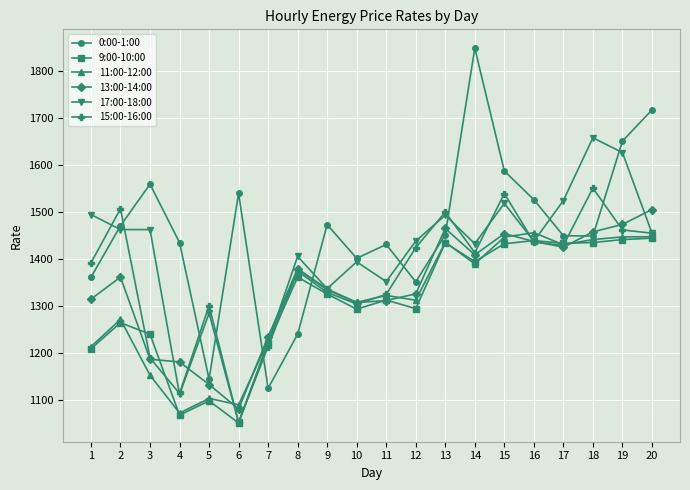

What is the difference between the second highest and minimum values in the 13:00-14:00 series?

393.4